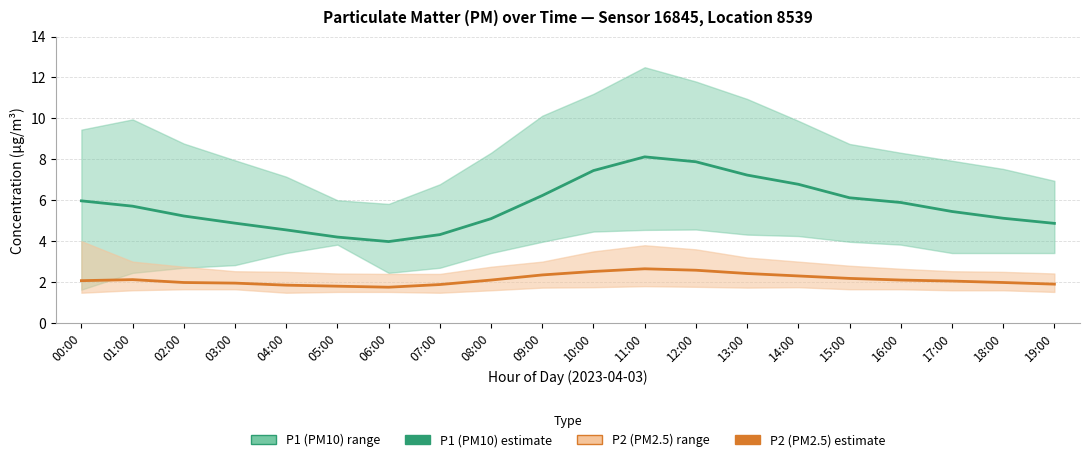

What is the highest value of the P1 (PM10) estimate series?

8.1